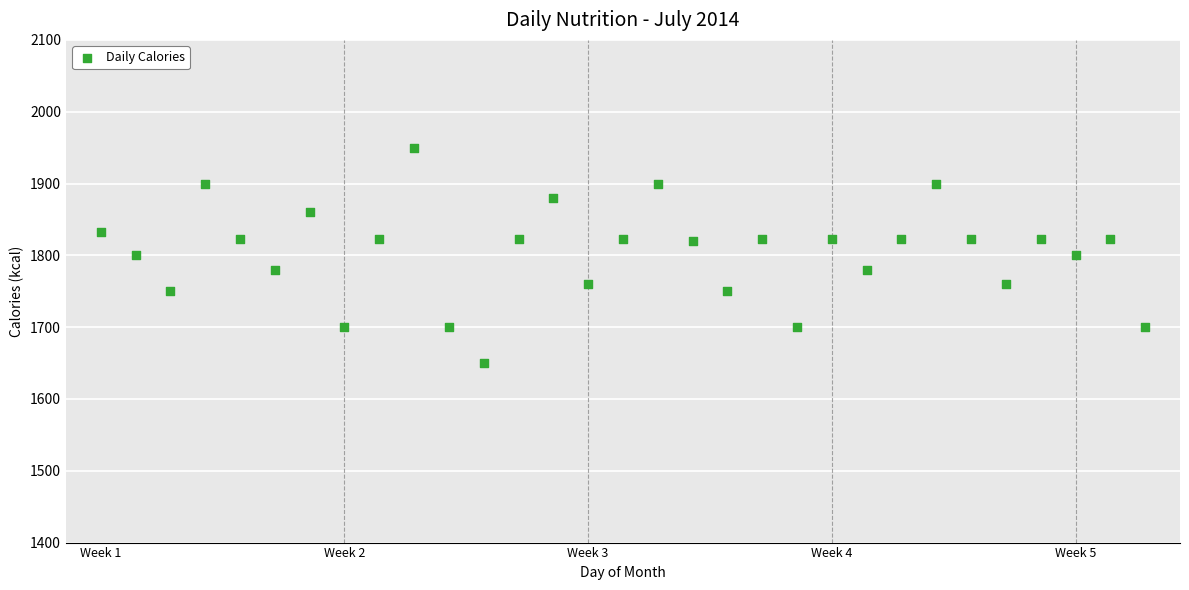

What is the range of Y values (max minus min)?

300